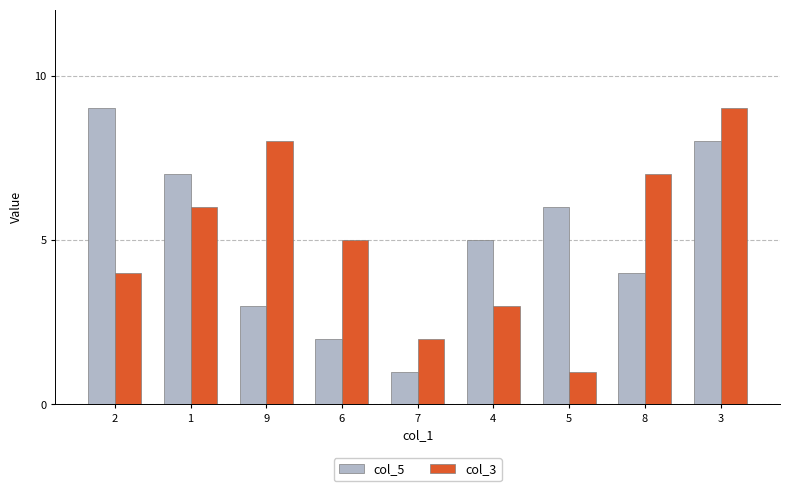

What is the difference between the maximum and minimum values in the col_3 series?

8